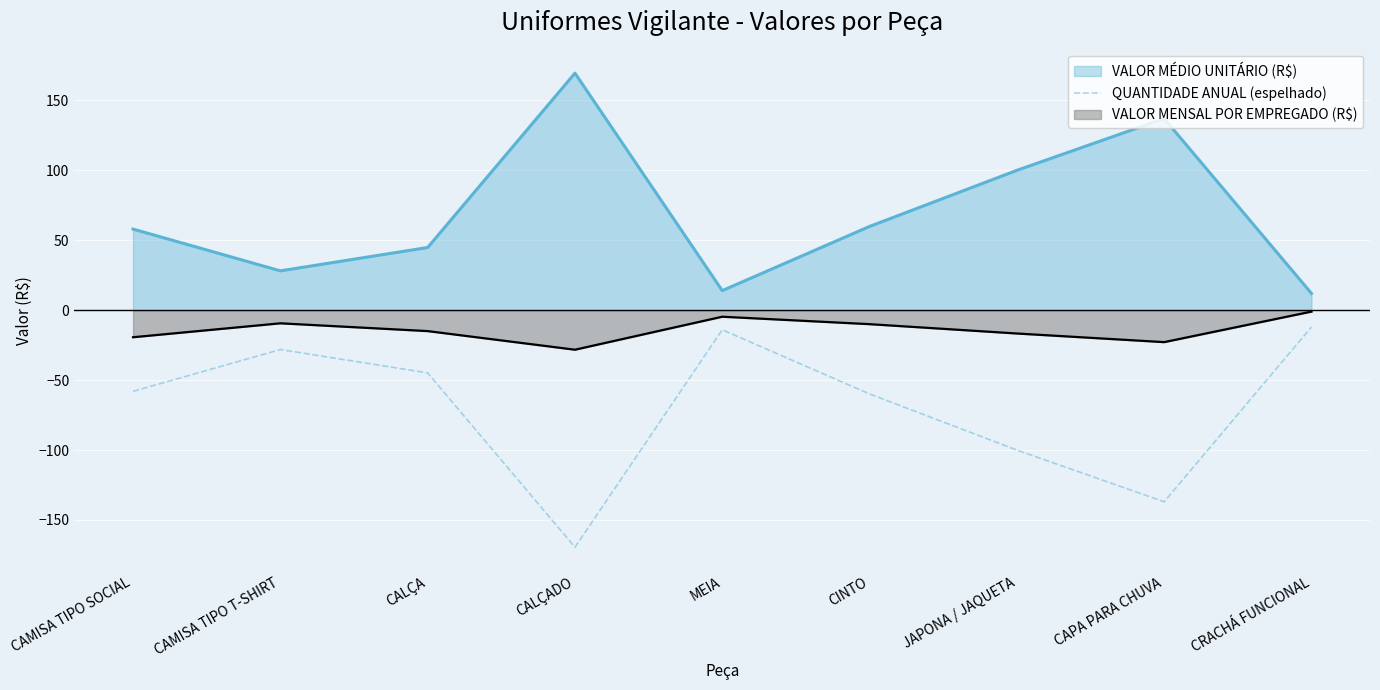

Which category has the lowest value across all series?

CALÇADO